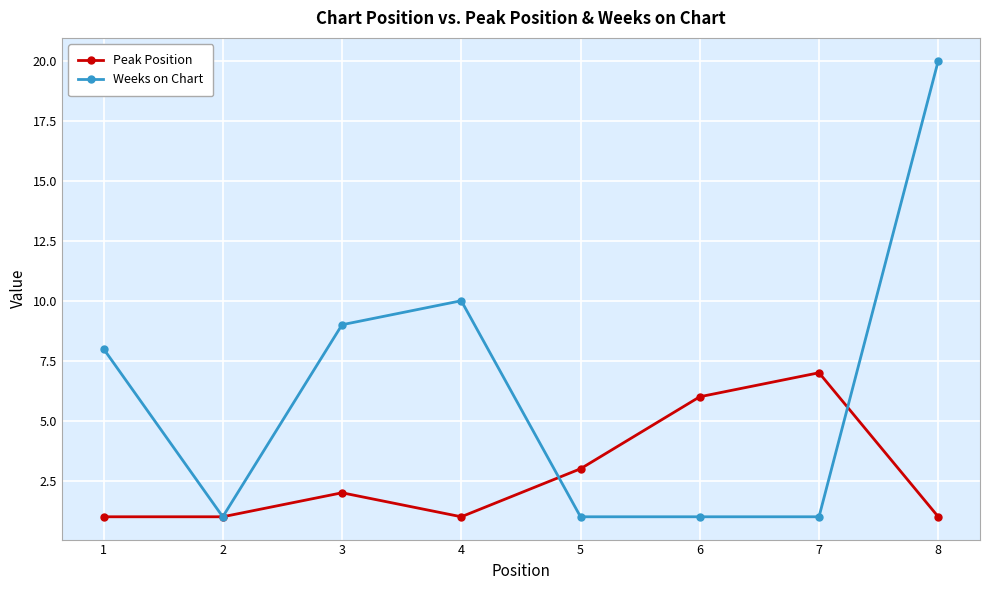

Reading left to right, list all the values displayed in this chart.

Peak Position: 1	1	2	1	3	6	7	1
Weeks on Chart: 8	1	9	10	1	1	1	20